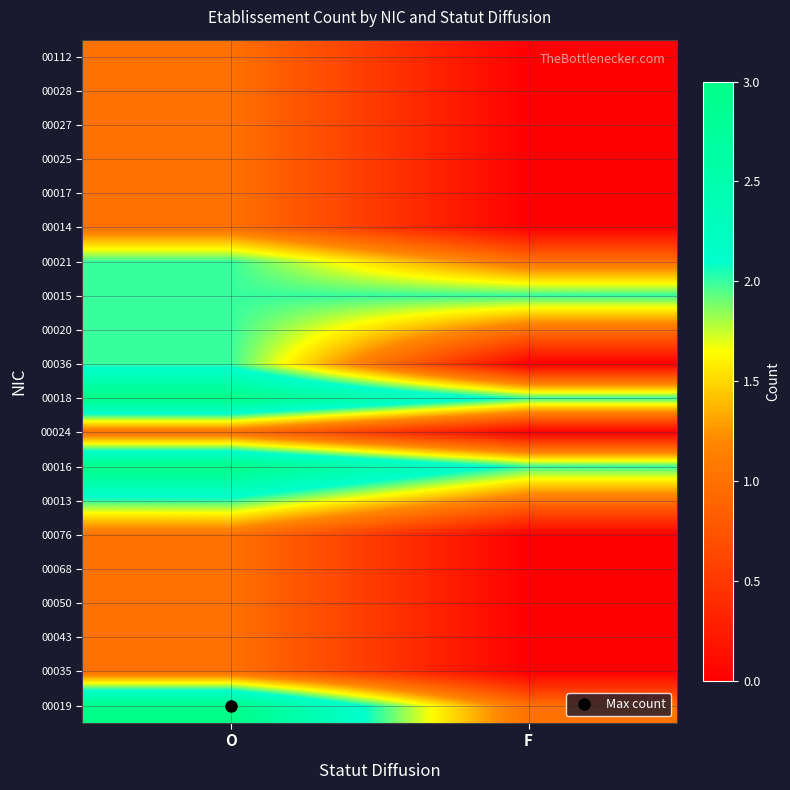

What is the maximum value shown in the chart?

3